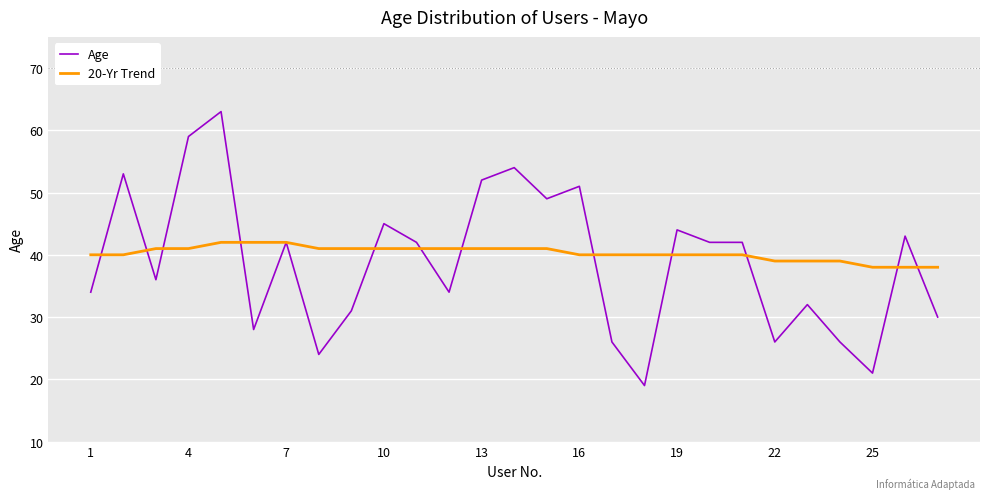

Which series has the largest range (max minus min)?

Age